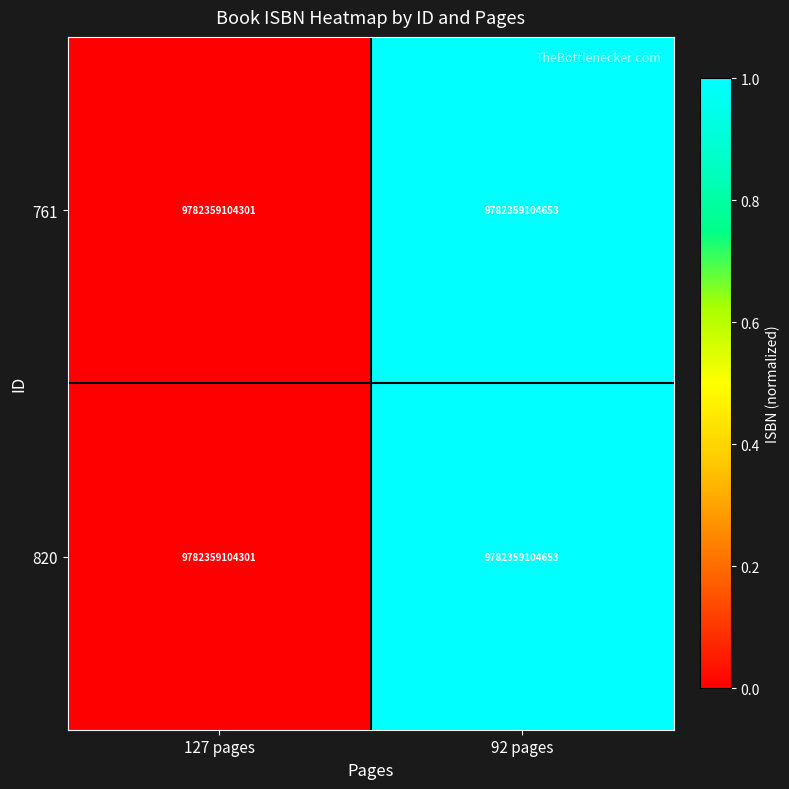

What is the average value of the 761 series?

0.5